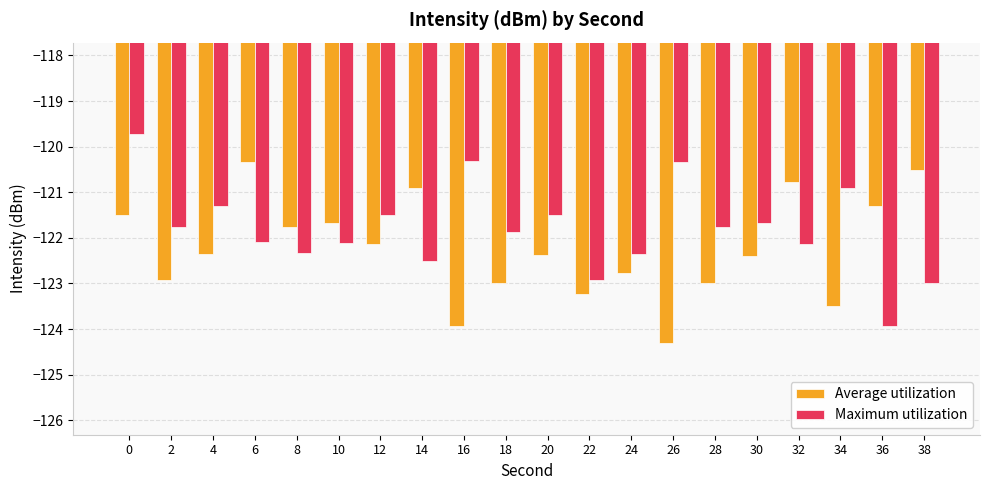

What is the sum of all Maximum utilization values?

-2436.1